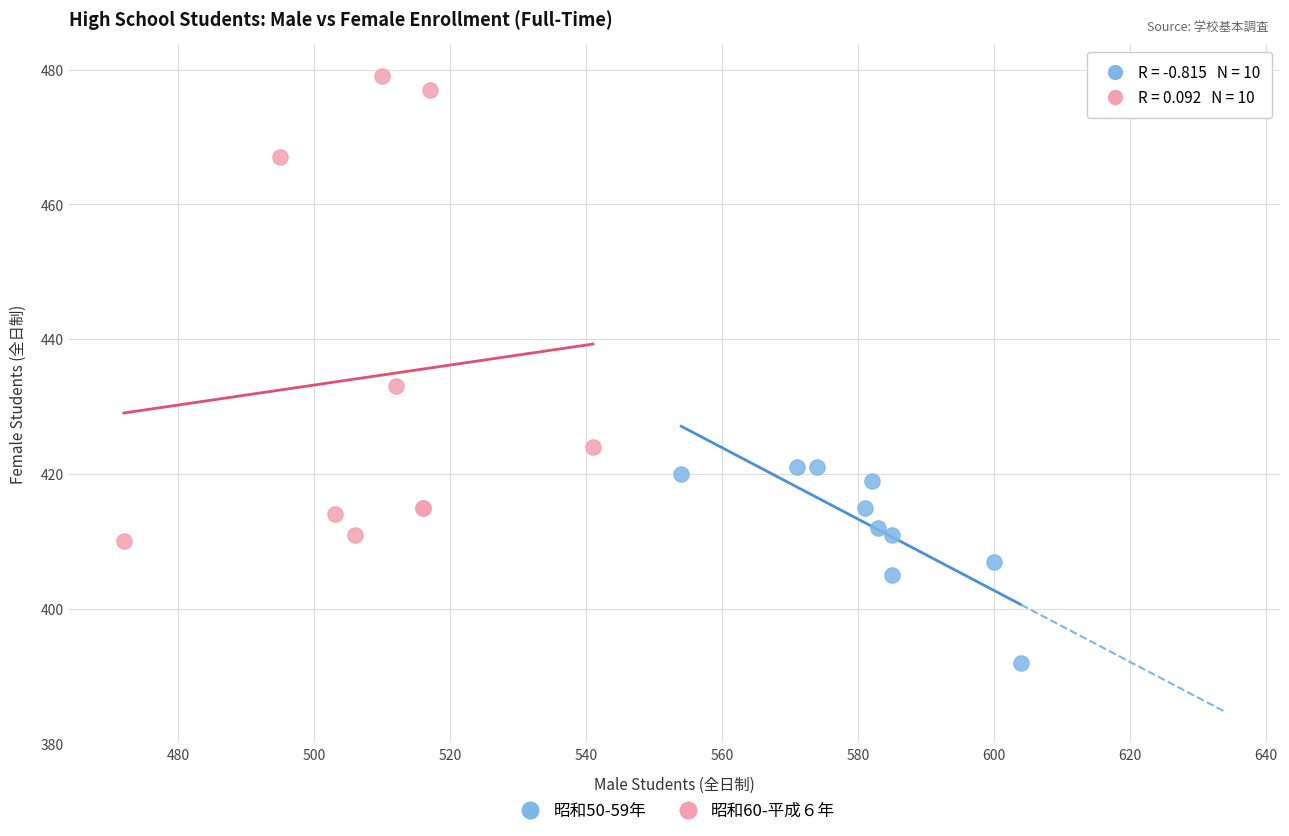

Which series contains the highest Y value?

昭和60-平成６年